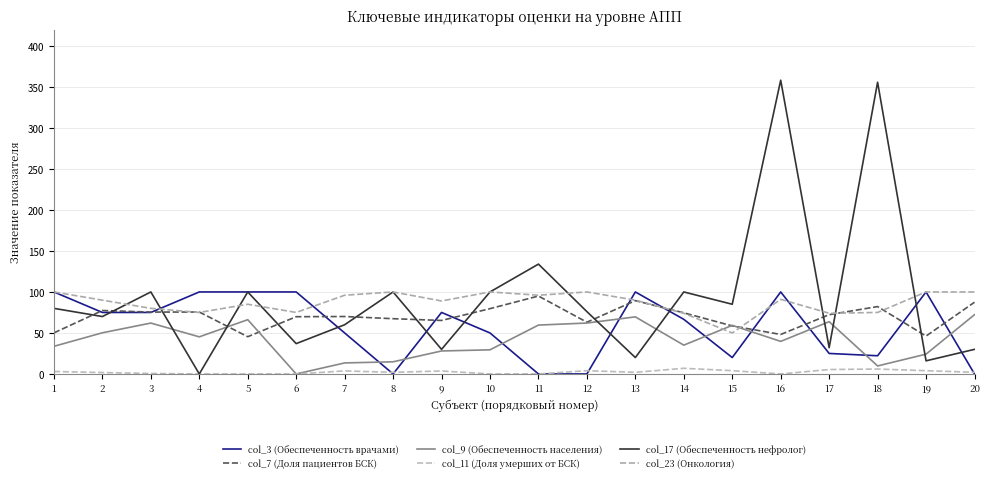

How many lines are shown in the chart?

6